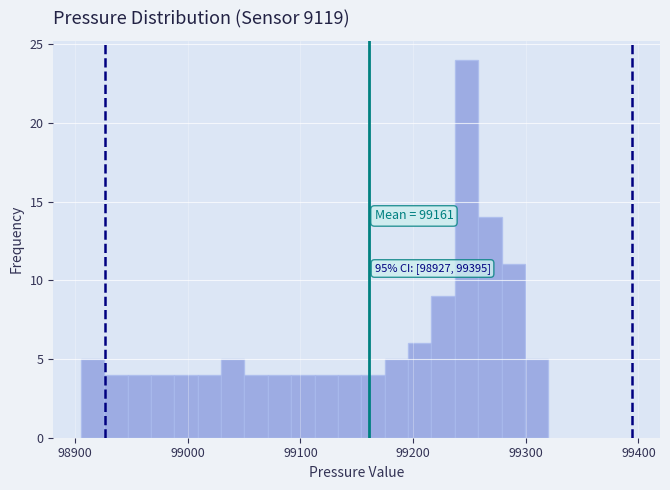

Read against the x-axis, roughly where is the centre of the tallest bar?

99250